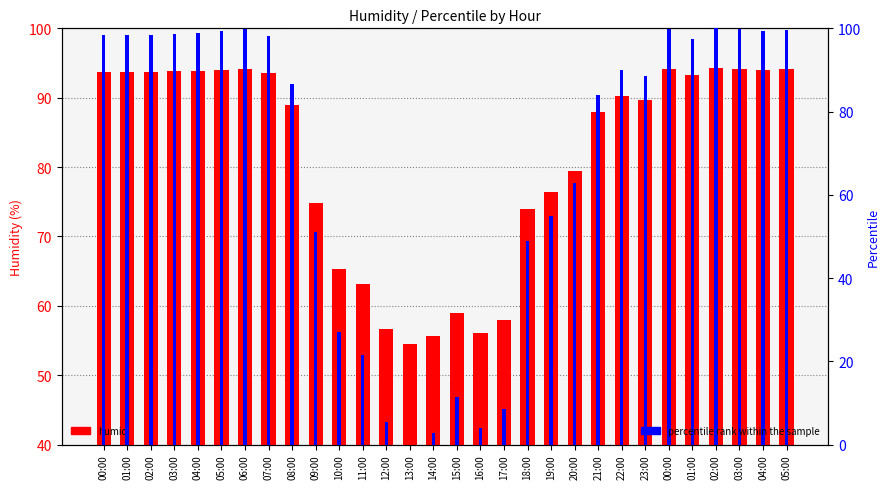

What is the difference between the percentile rank within the sample values at 03:00 and 18:00?

50.8